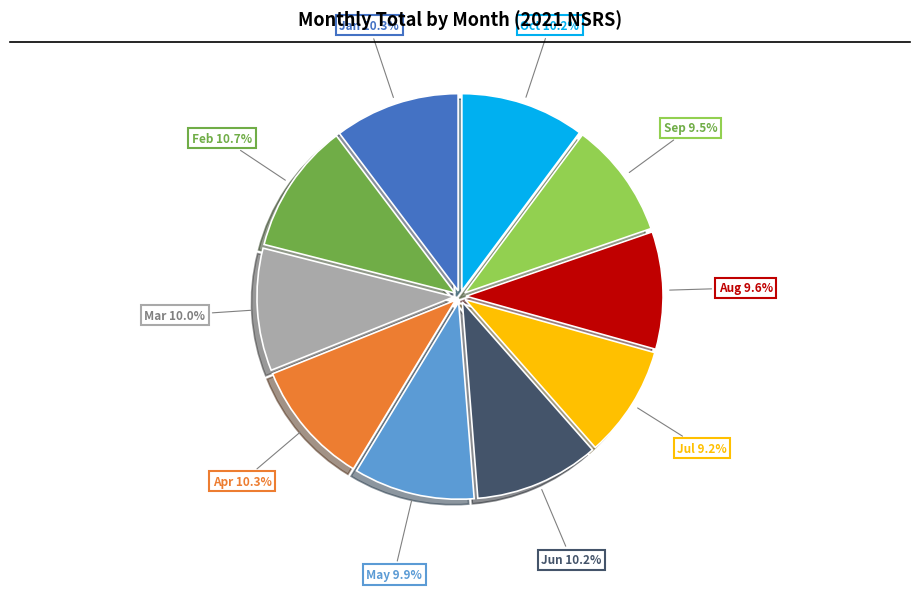

To the nearest percent, what percentage of the pie is Jun?

10%